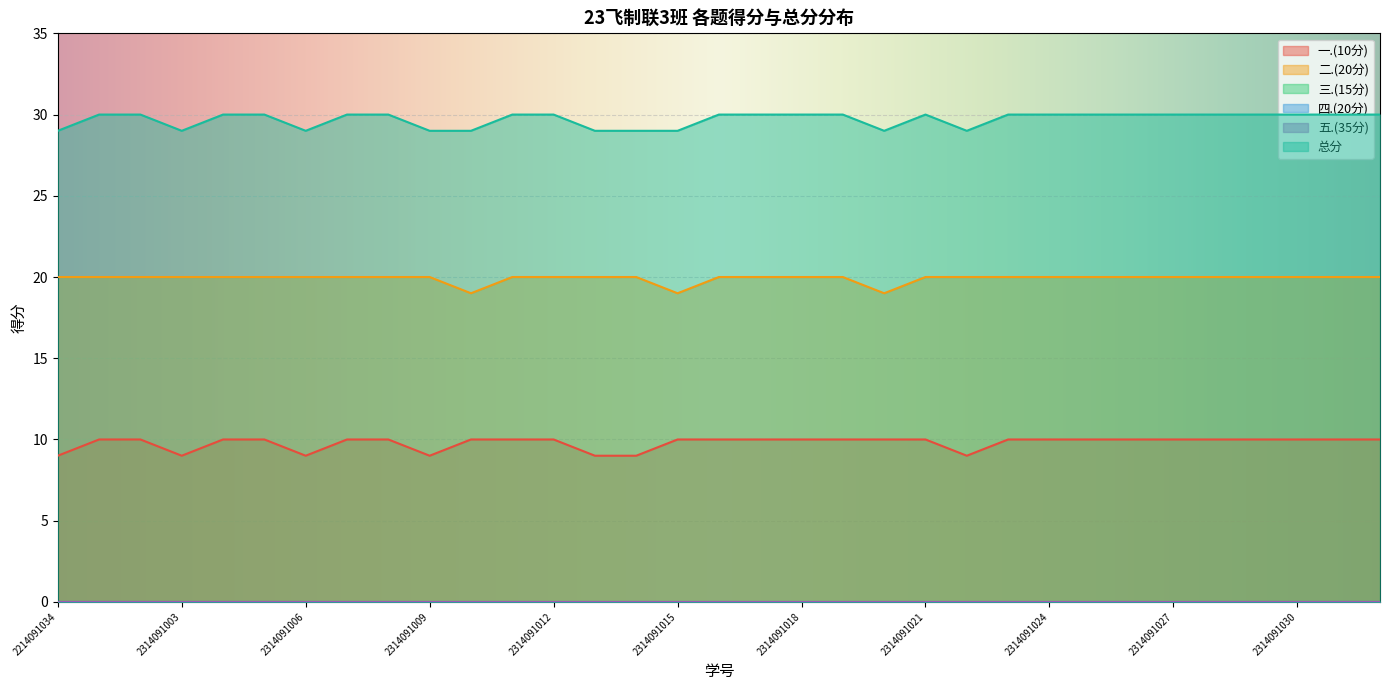

Rank the series by their maximum value, from highest to lowest.

总分, 二.(20分), 一.(10分)